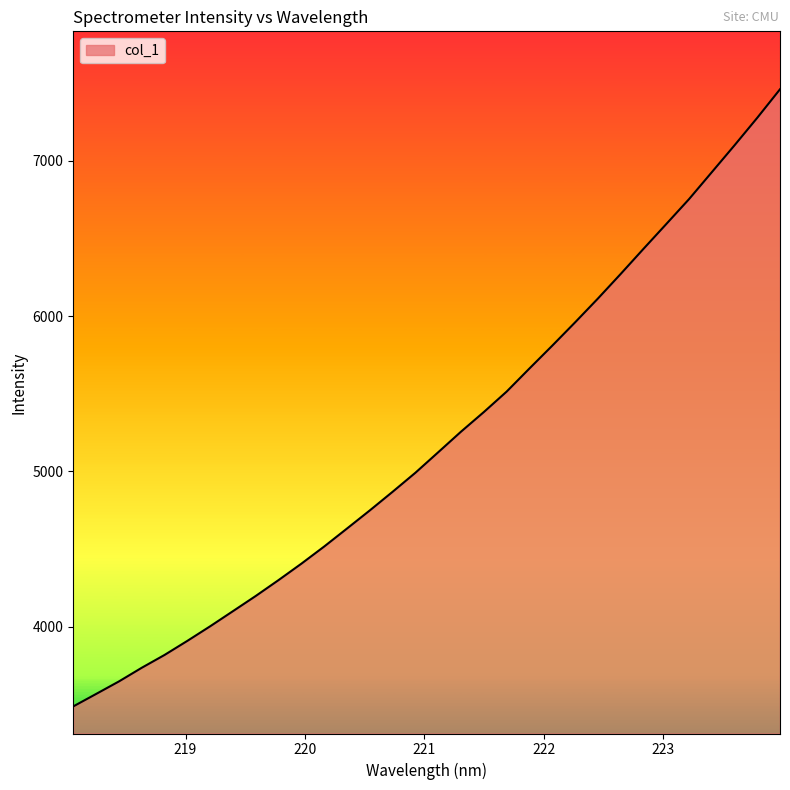

What is the greatest value displayed?

7460.0